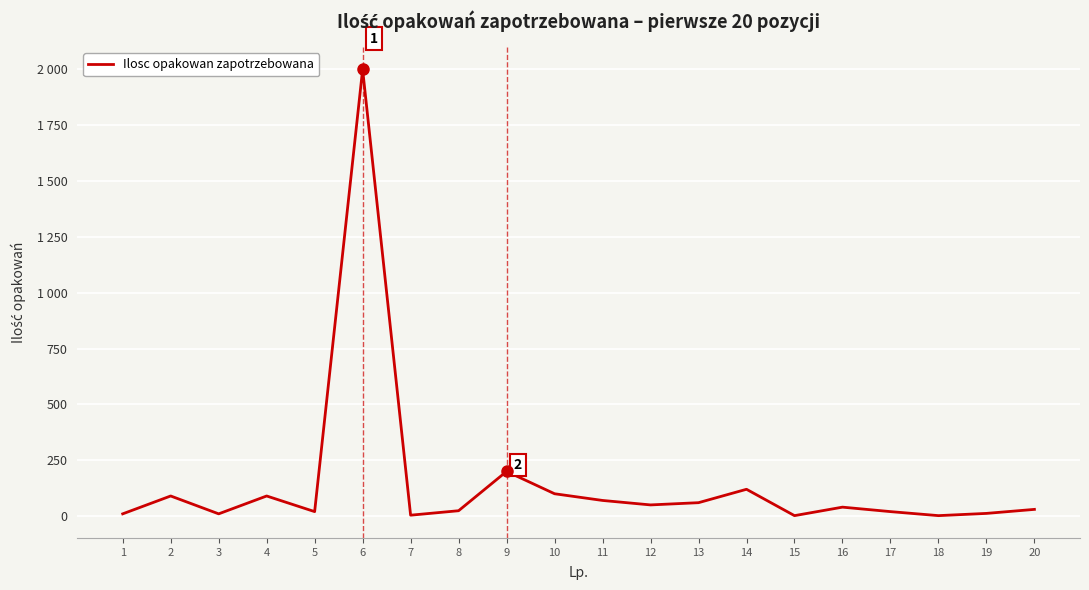

Does the chart have visible grid lines?

Yes